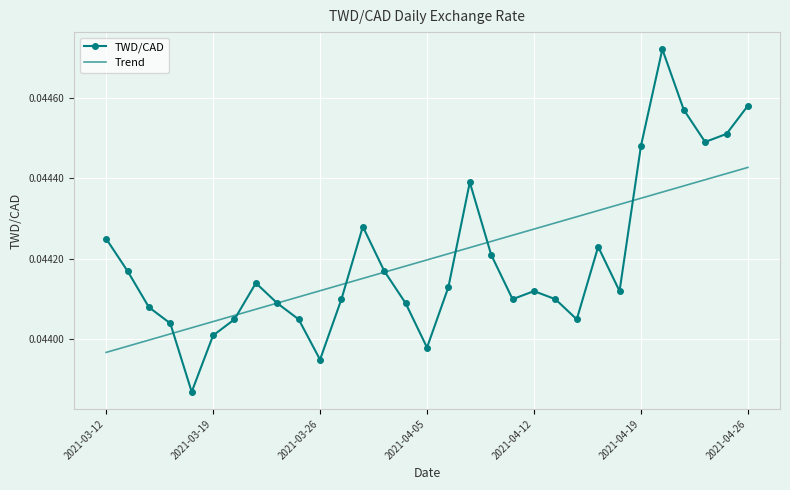

Rank the series by their maximum value, from highest to lowest.

TWD/CAD, Trend